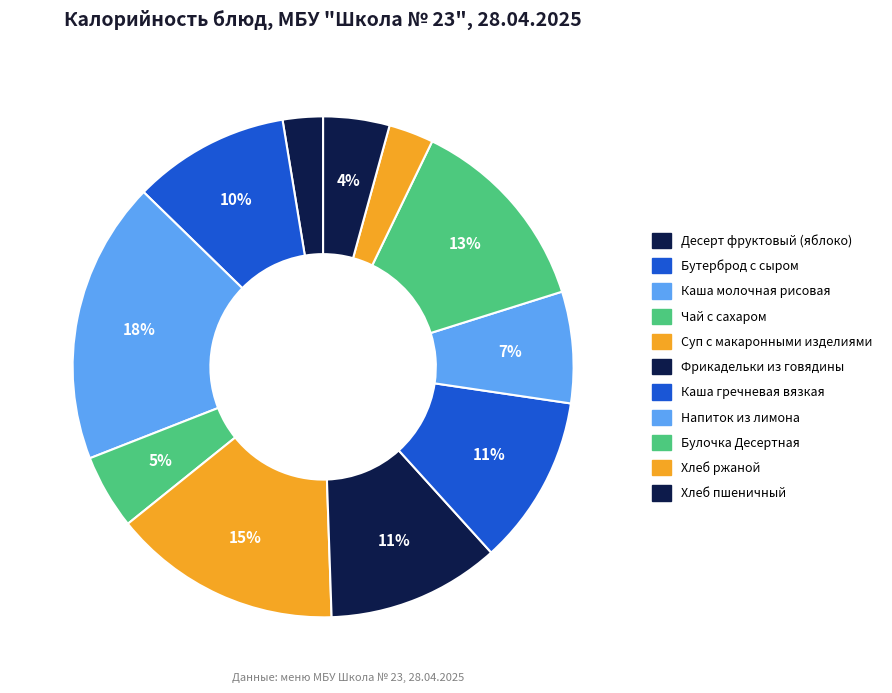

Approximately how many times larger is the value at Десерт фруктовый (яблоко) compared to Чай с сахаром?

0.5